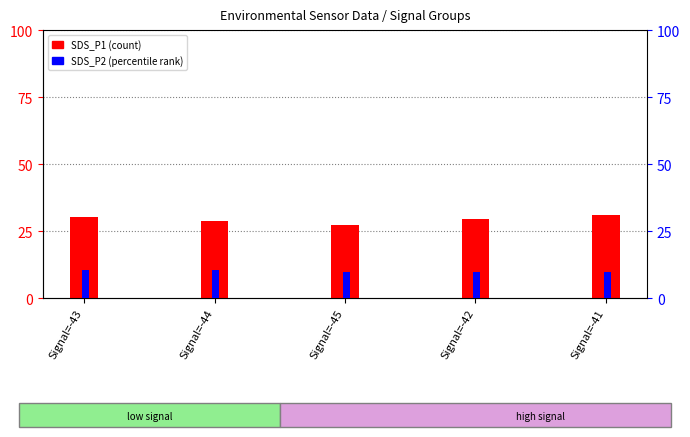

At which category is the sum across all series the highest?

Signal=-41